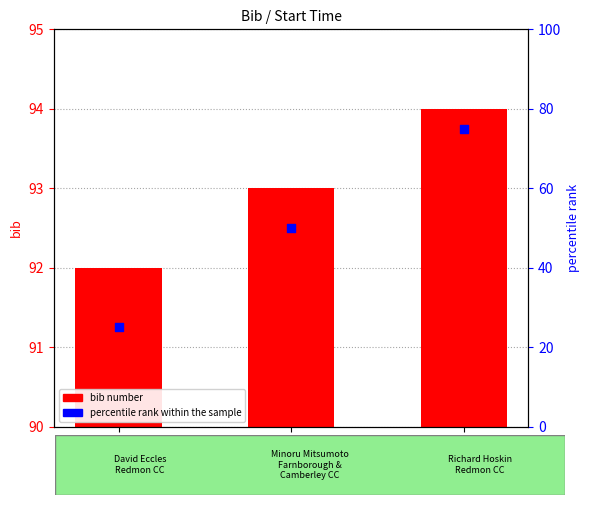

What is the total value across all series at 07:33:00?

143